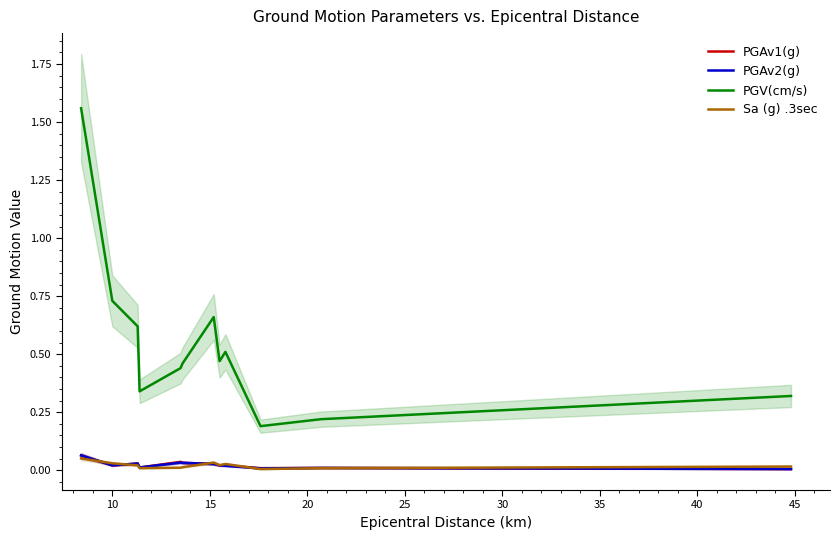

List the series in order of their peak value, lowest first.

Sa (g) .3sec, PGAv1(g), PGAv2(g), PGV(cm/s)